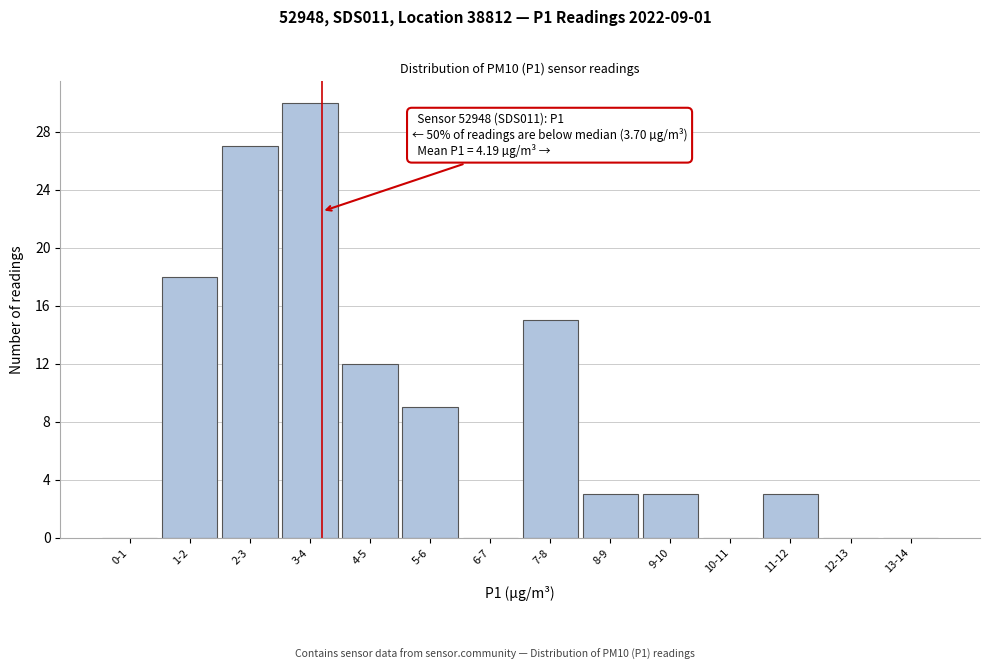

Reading left to right, transcribe all the data shown in this chart.

0-1=0	1-2=18	2-3=27	3-4=30	4-5=12	5-6=9	6-7=0	7-8=15	8-9=3	9-10=3	10-11=0	11-12=3	12-13=0	13-14=0